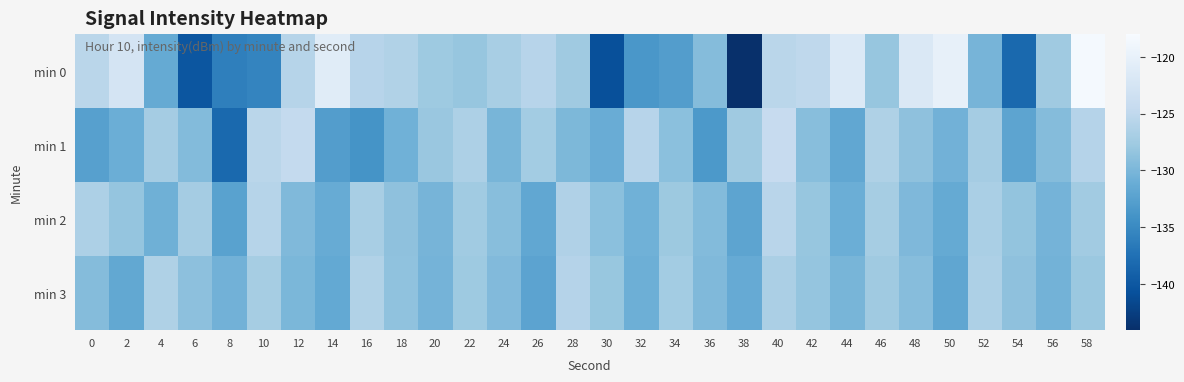

Count the number of categories in the chart.

30